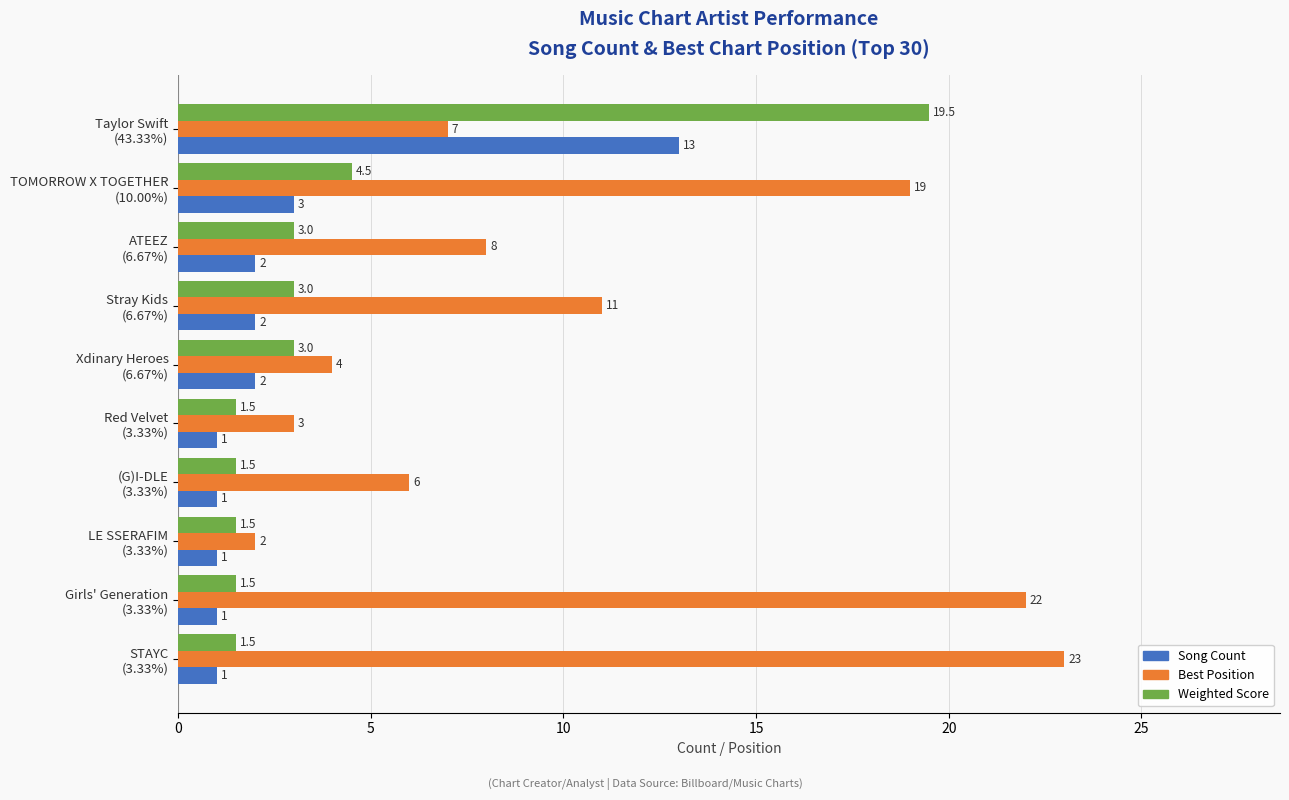

Rank the series by their average value, from highest to lowest.

Best Position, Weighted Score, Song Count